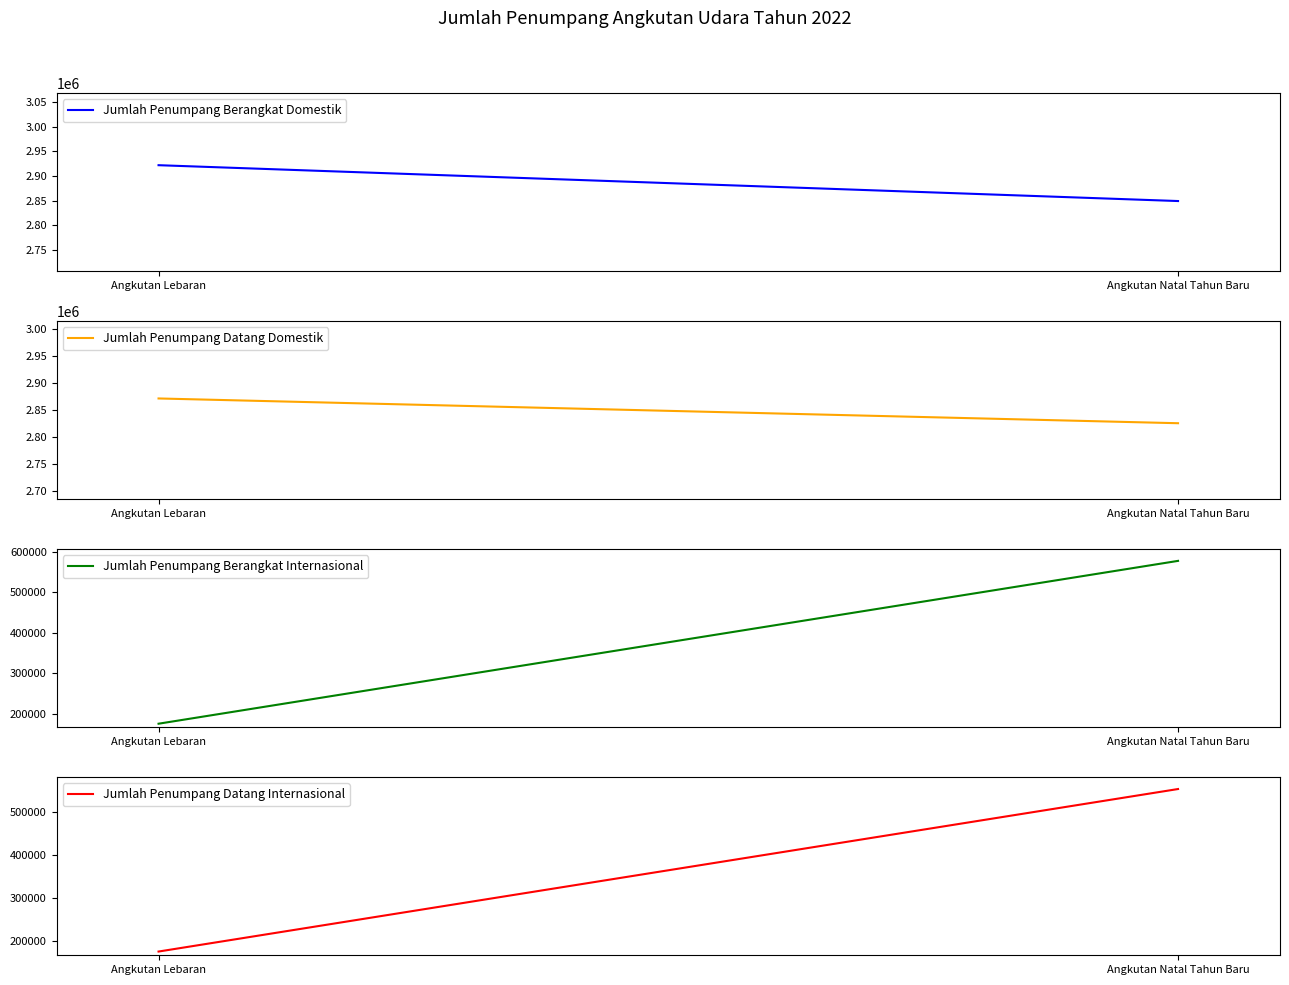

What is the average value of the Jumlah Penumpang Datang Internasional series?

363922